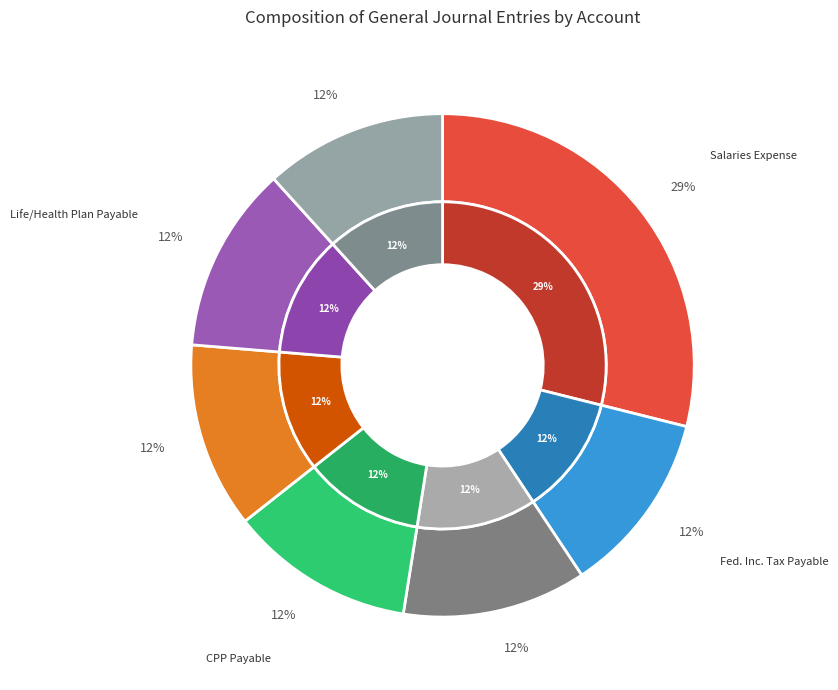

What percentage is NOT represented by Fed. Inc. Tax Payable?

88.2%